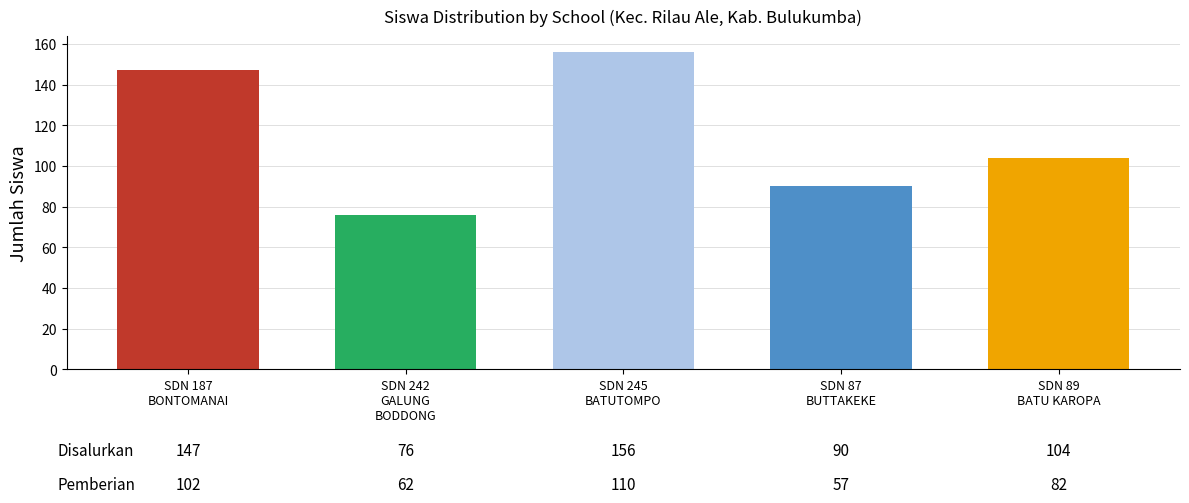

Where is the data nearest to the value 116?

SDN 89
BATU KAROPA